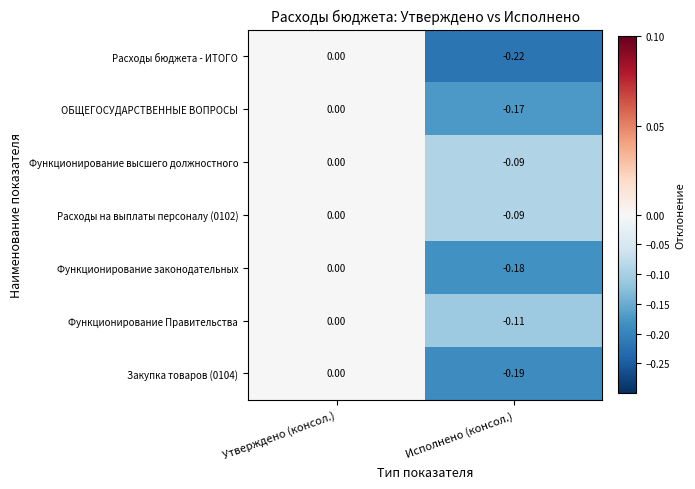

At which category is the sum across all series the highest?

Утверждено (консол.)